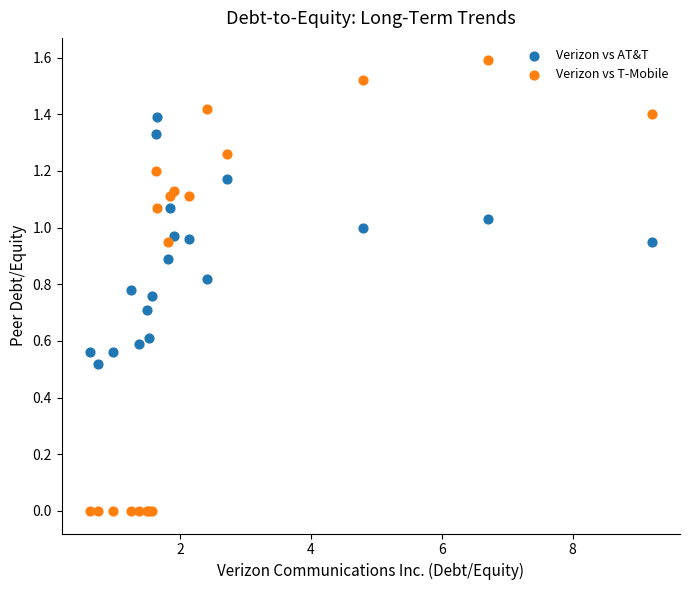

Which series contains the highest Y value?

Verizon vs T-Mobile